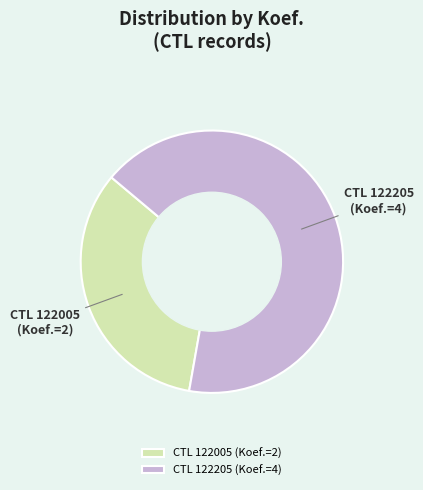

What is the ratio of the value at CTL 122005 (Koef.=2) to the value at CTL 122205 (Koef.=4)?

0.5